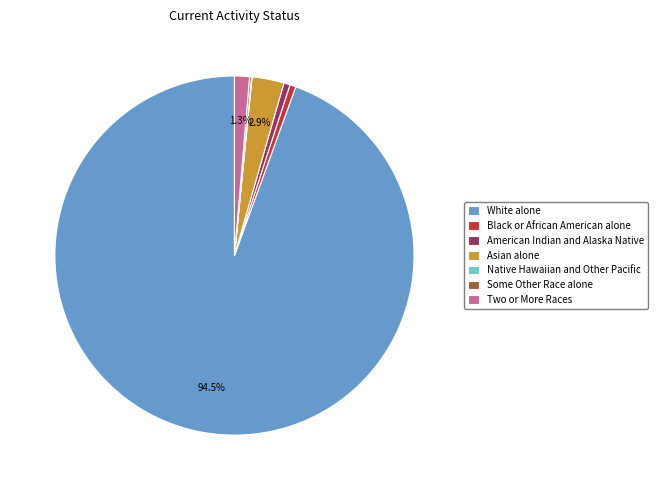

Is there any slice that represents more than half of the pie?

Yes